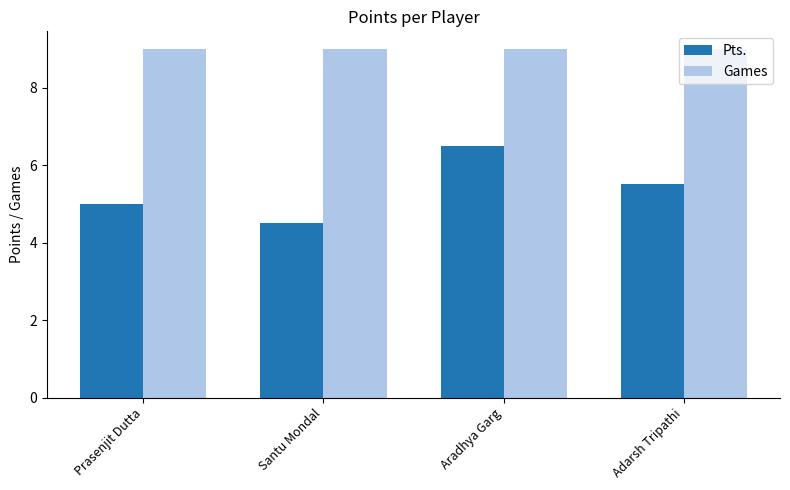

What position from the left is Aradhya Garg?

3